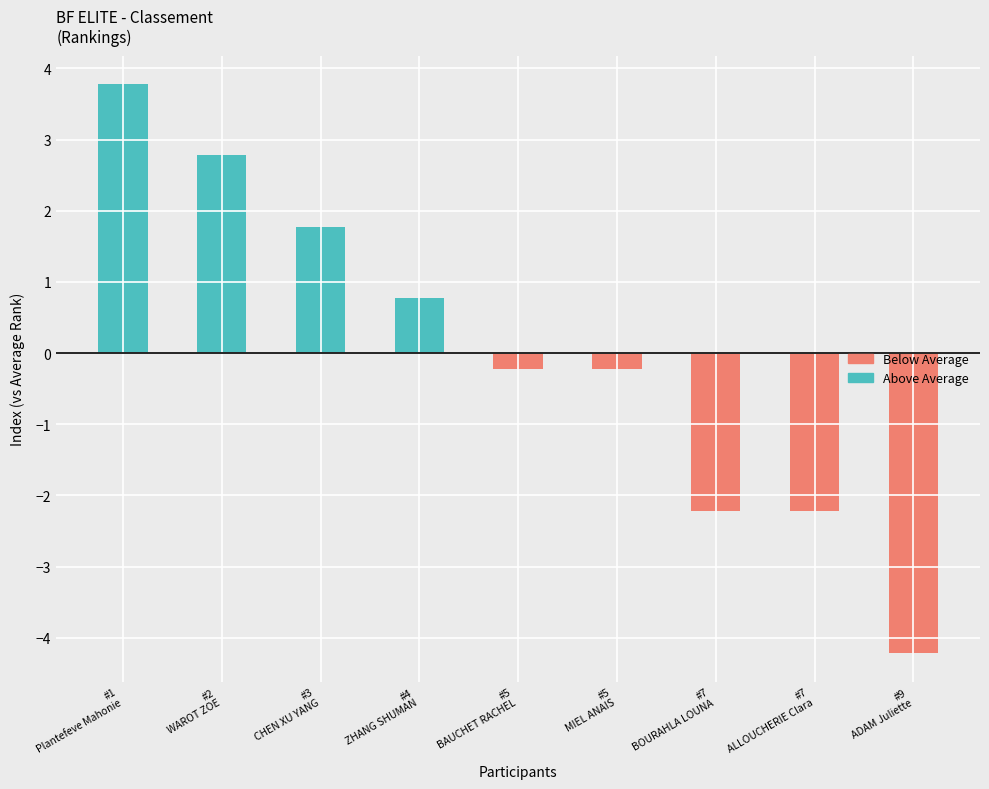

What are all the series names shown in the legend?

Above Average, Below Average